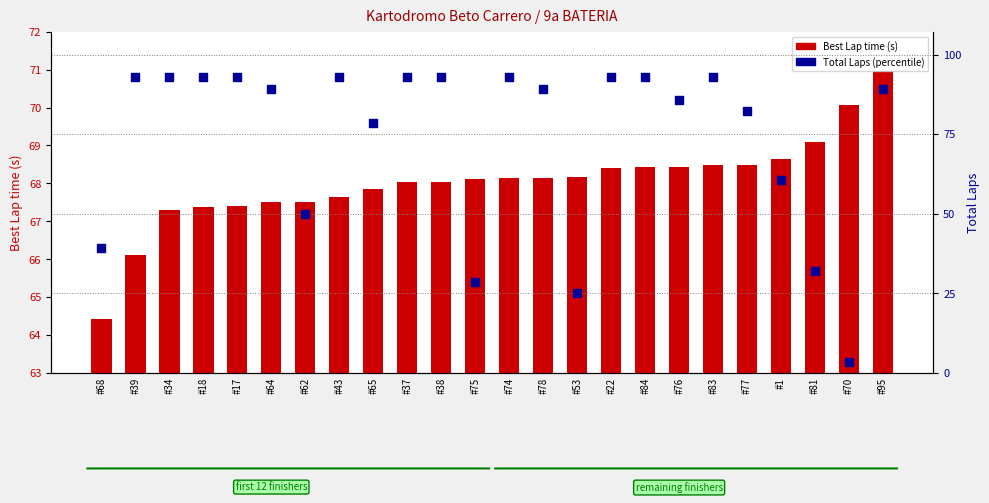

At how many categories does at least one series exceed 7?

23